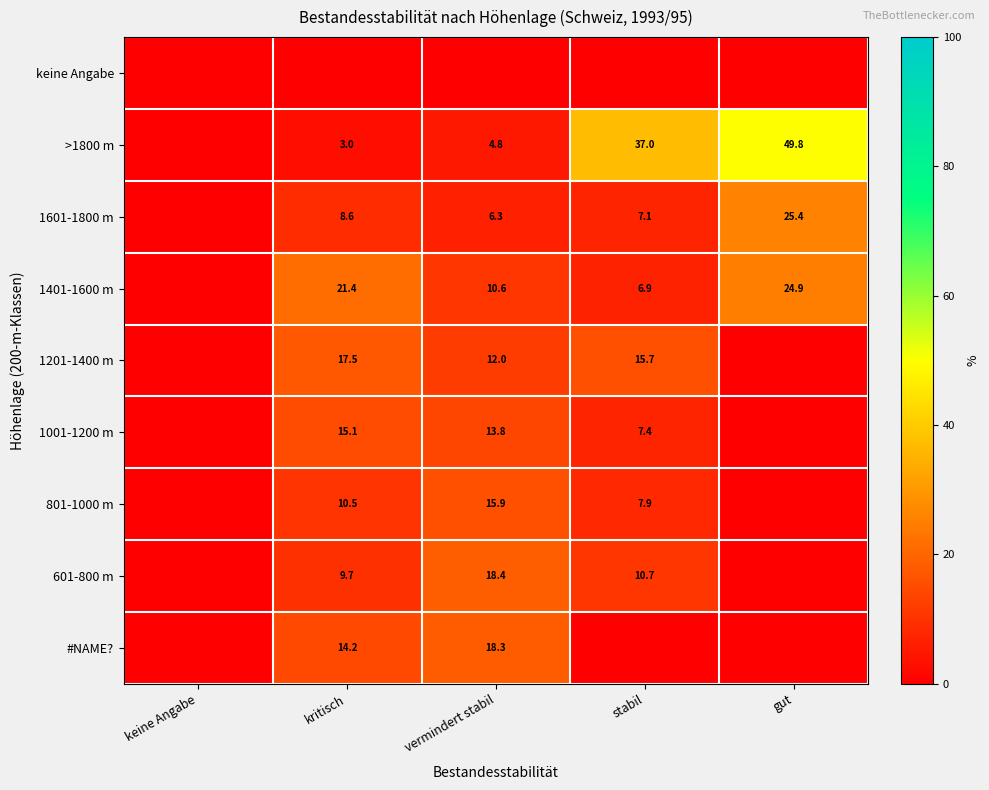

At which category is the sum across all series the highest?

vermindert stabil